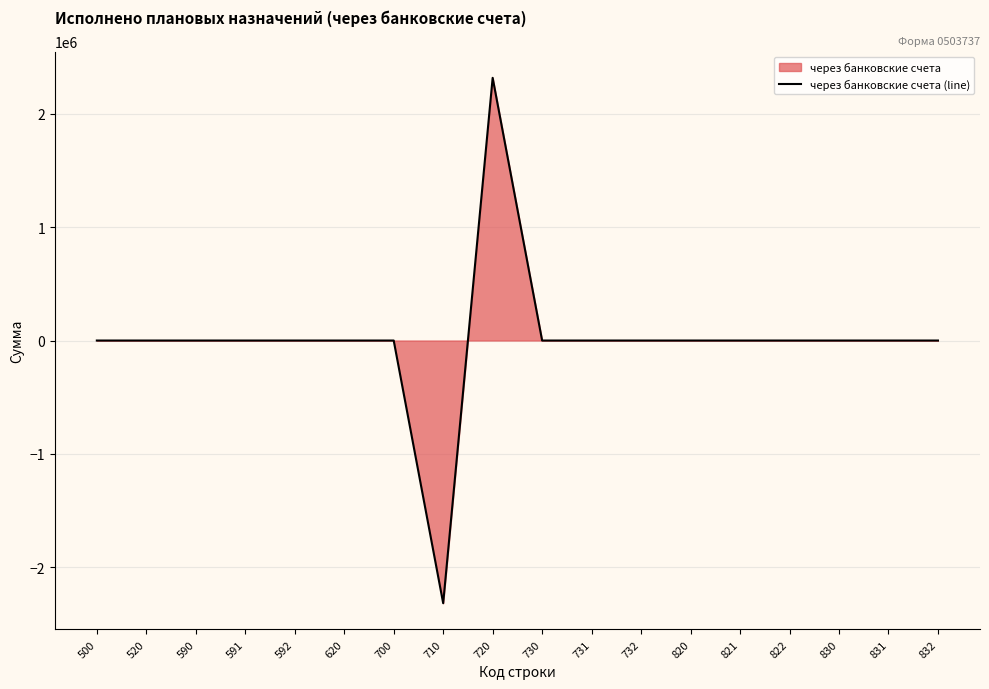

How many positive values are there?

1